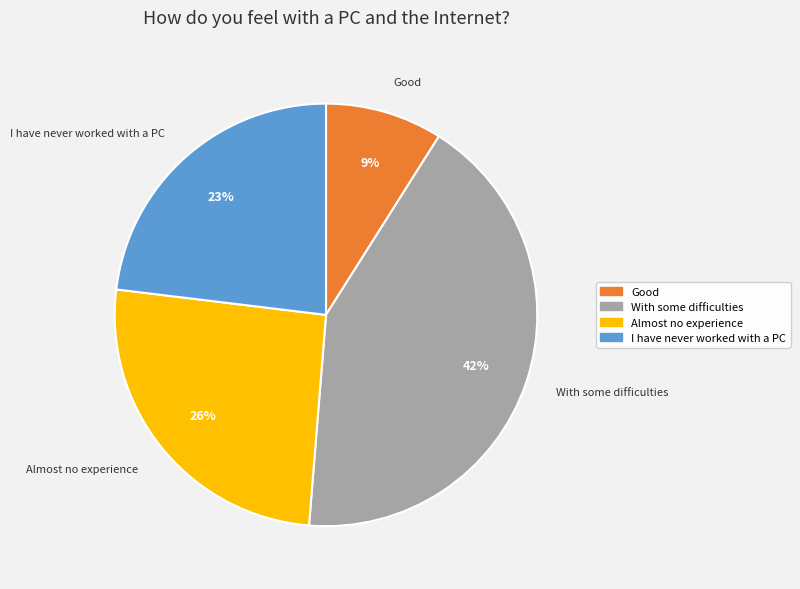

Is there any slice that represents more than half of the pie?

No